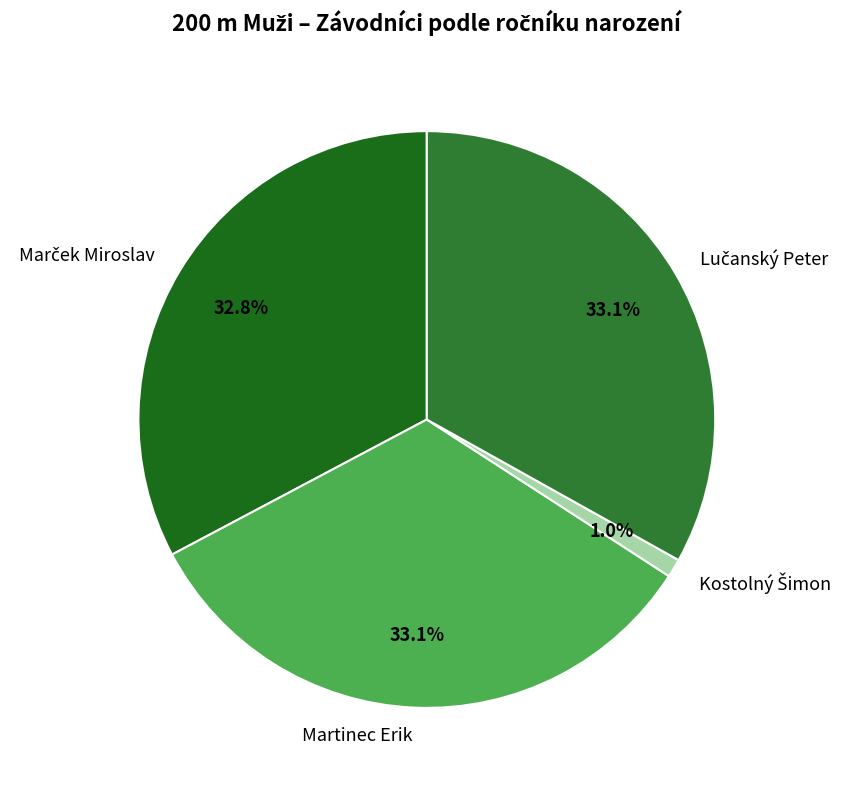

Is there a majority slice in this chart?

No